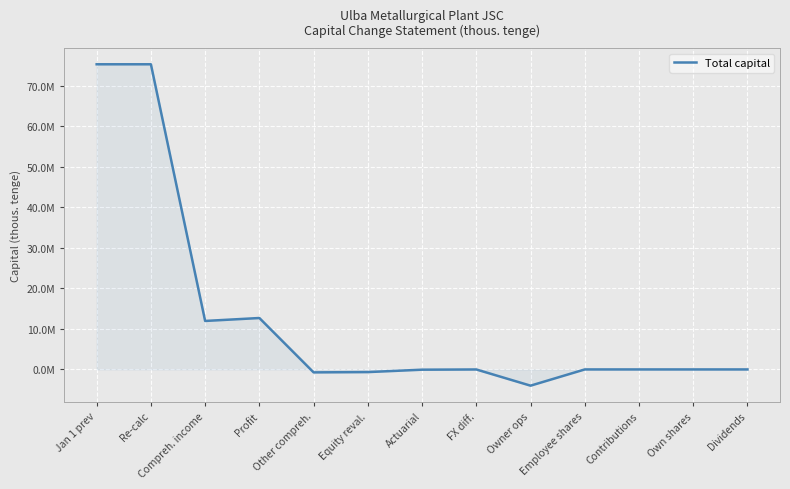

Which has a higher value, Owner ops or Dividends?

Dividends